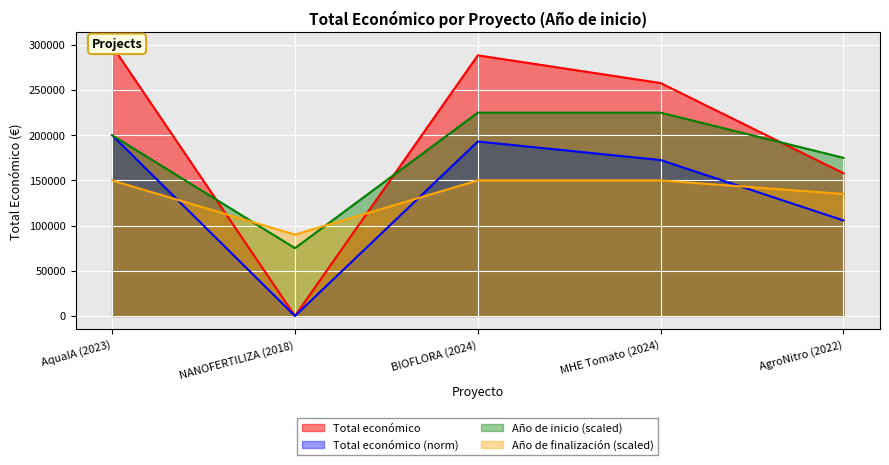

The value of Total económico (norm) at AgroNitro (2022) is 105722.4. True or false?

True